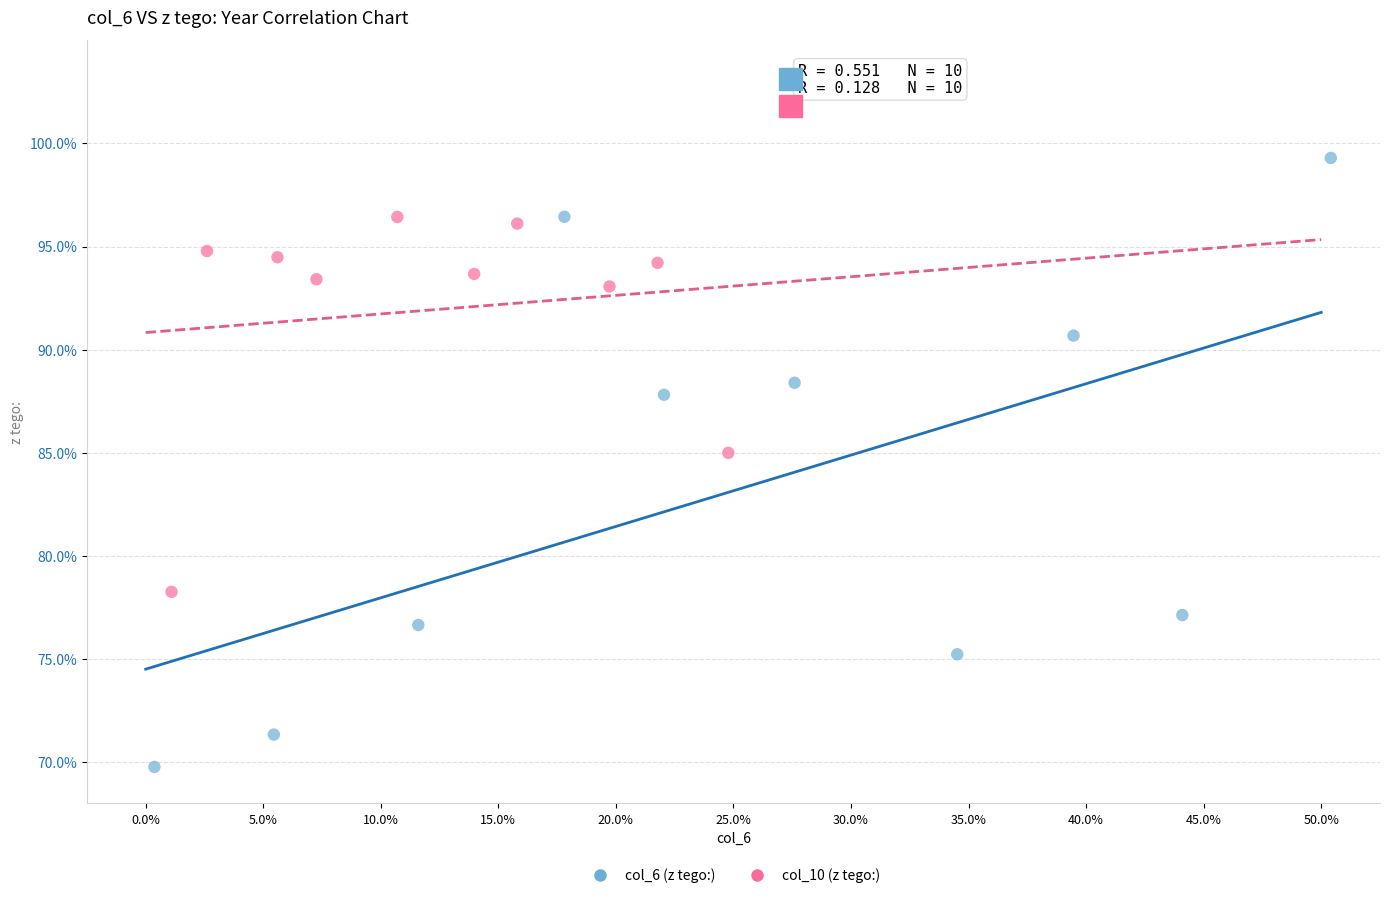

Which series reaches the maximum Y coordinate?

col_6 (z tego:)